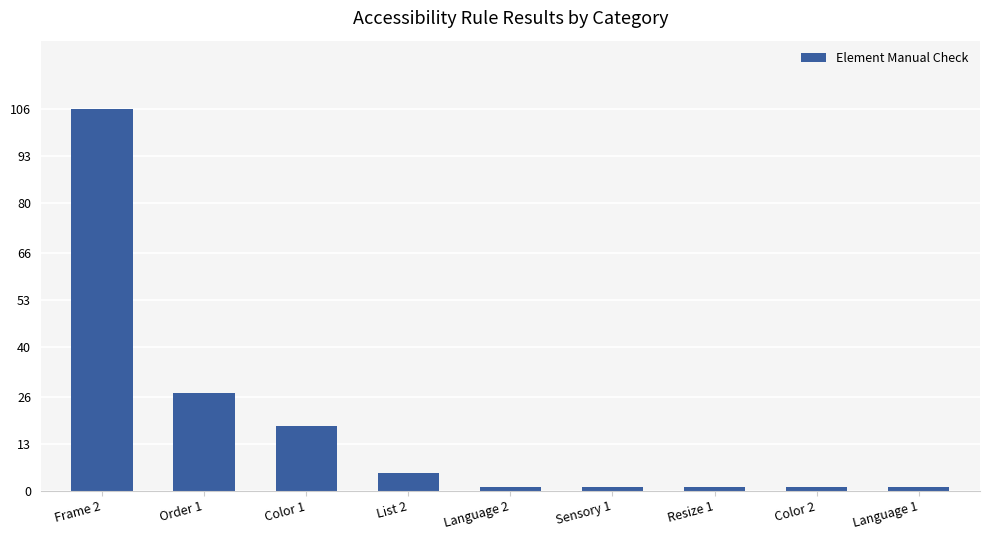

What is the label of the 7th bar from the left?

Resize 1